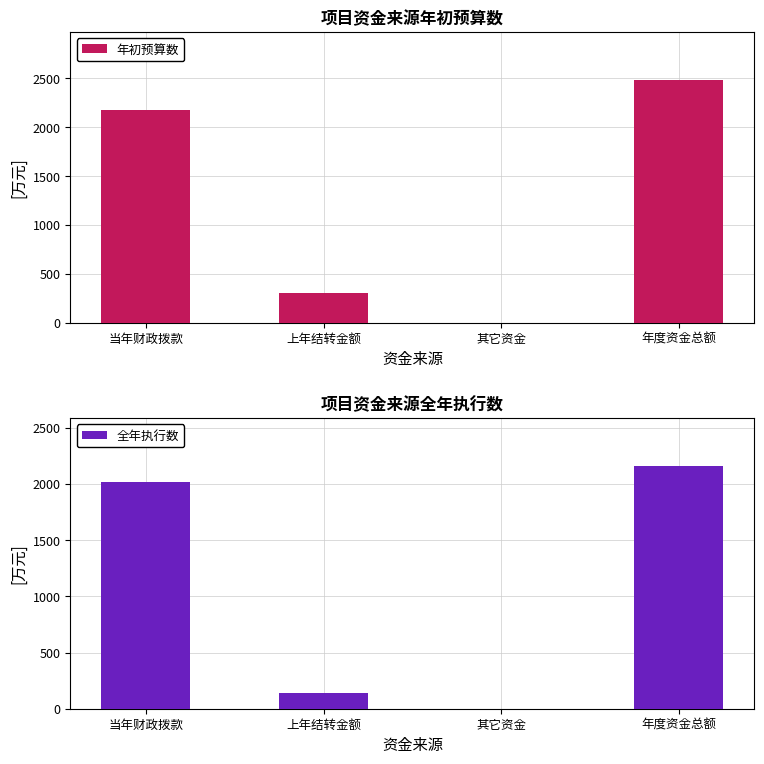

Does the chart contain stacked bars?

No